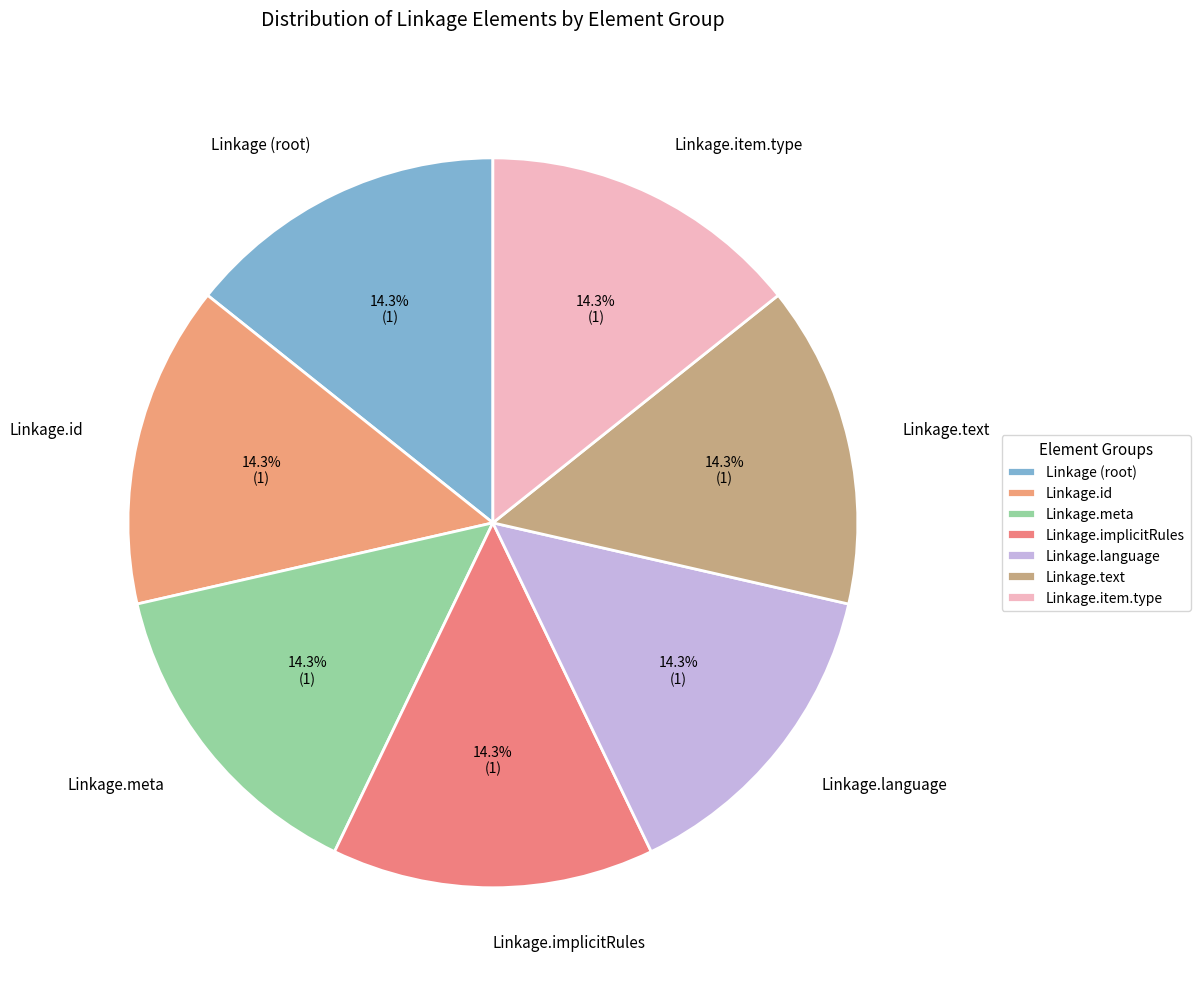

How many slices are in this pie chart?

7